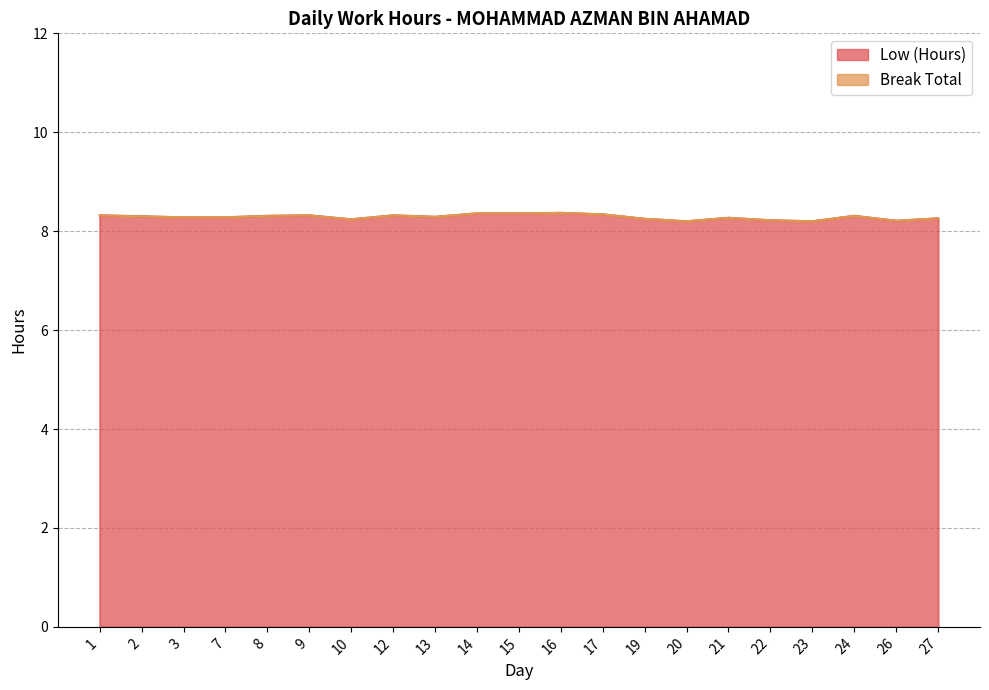

Reading left to right, transcribe all the data shown in this chart.

8.3	8.3	8.3	8.3	8.3	8.3	8.2	8.3	8.3	8.4	8.4	8.4	8.3	8.2	8.2	8.3	8.2	8.2	8.3	8.2	8.3